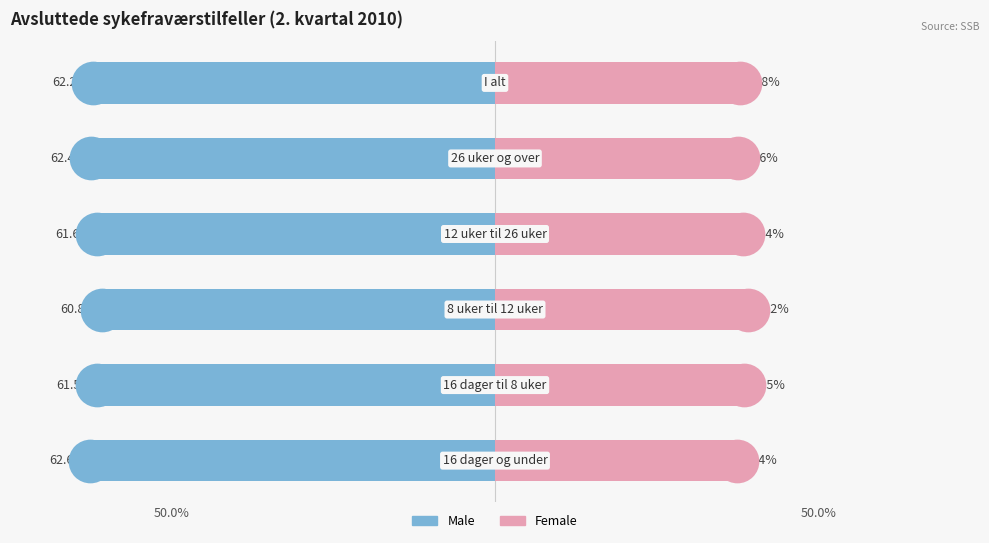

What are all the series names shown in the legend?

Male, Female